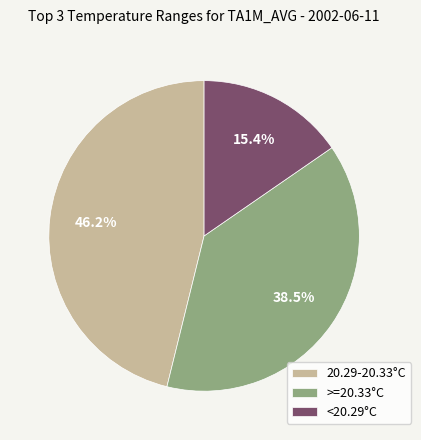

Which has a higher value, >=20.33°C or 20.29-20.33°C?

20.29-20.33°C